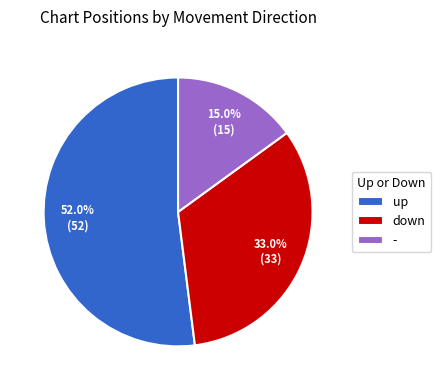

What is the majority slice?

up